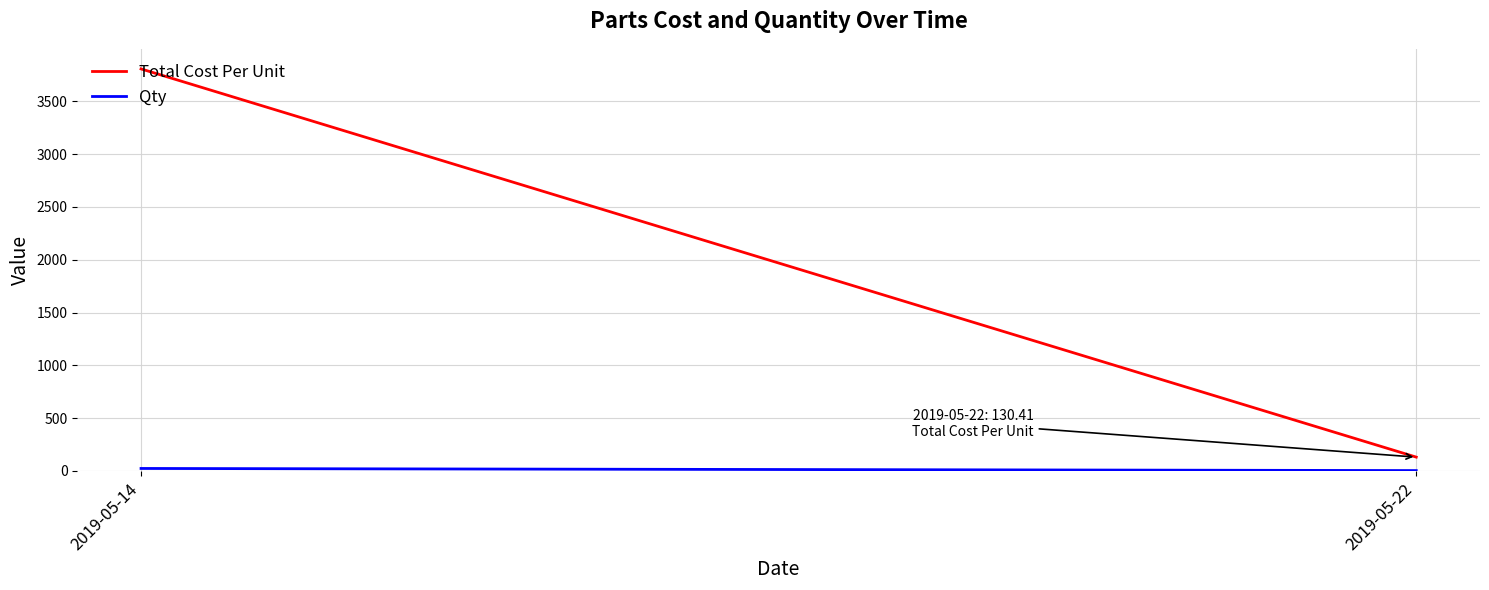

Is it true that Qty equals 4.1 at 2019-05-22?

False